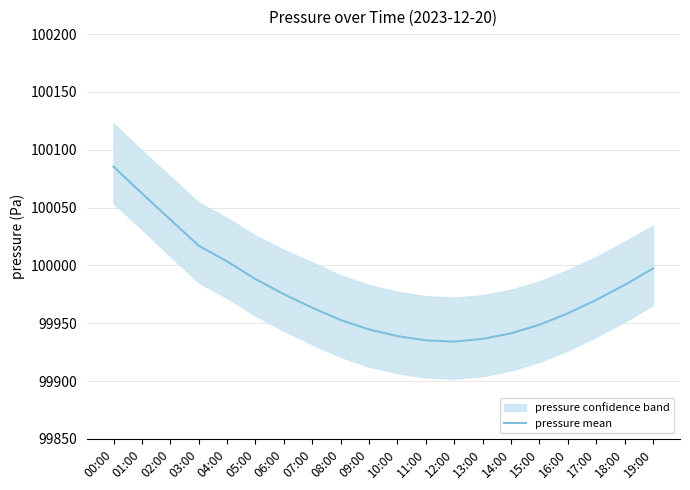

Between 14:00 and 18:00, which is larger?

18:00